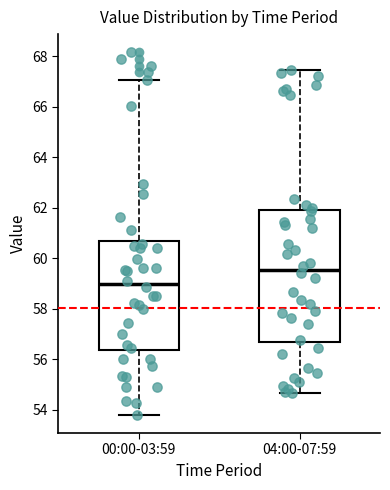

Where does the lower whisker of the box for 00:00-03:59 end on the y-axis? The values are not printed on the chart, so give them approximately, as read against the axis.

53.8